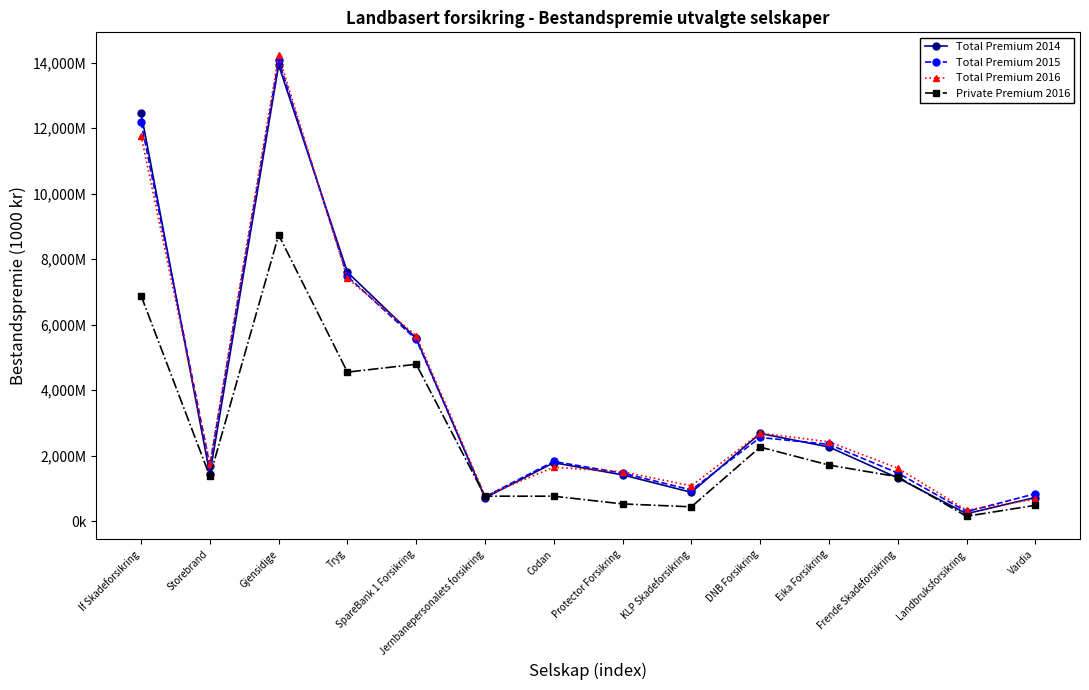

Between SpareBank 1 Forsikring and Vardia, which series saw the biggest shift?

Total Premium 2016